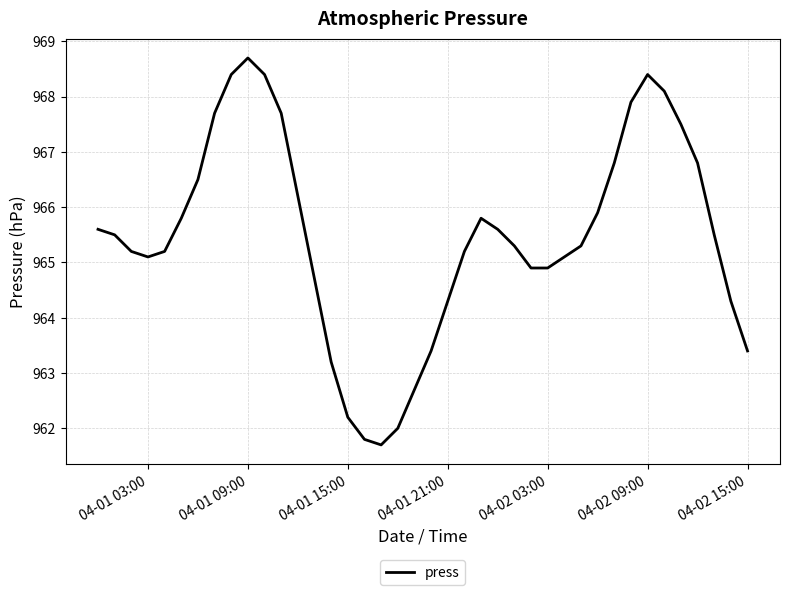

What is the smallest value displayed?

961.7